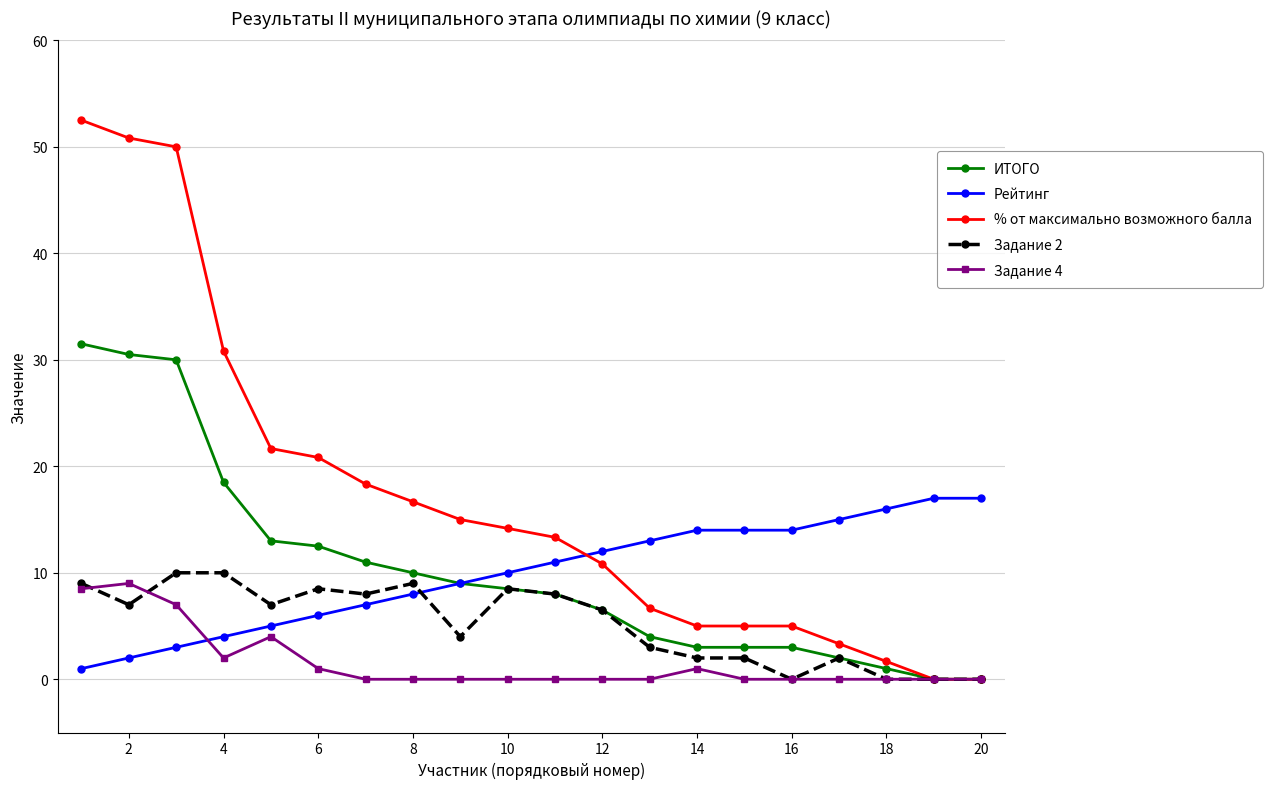

What is the greatest value displayed?

52.5